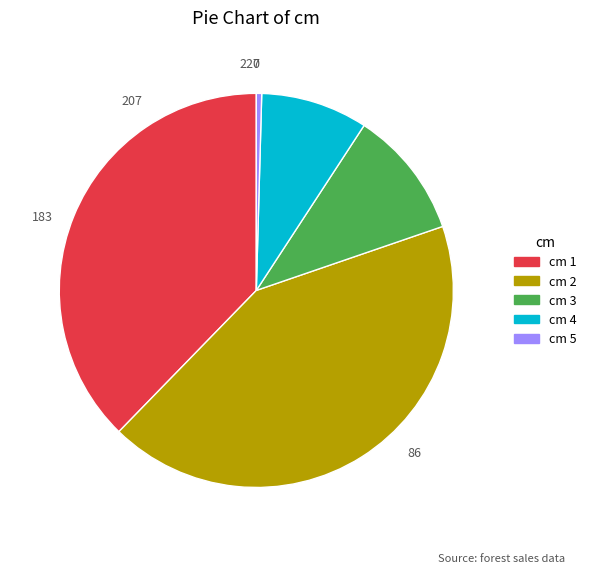

True or false: cm 2 accounts for 43% of the total.

True